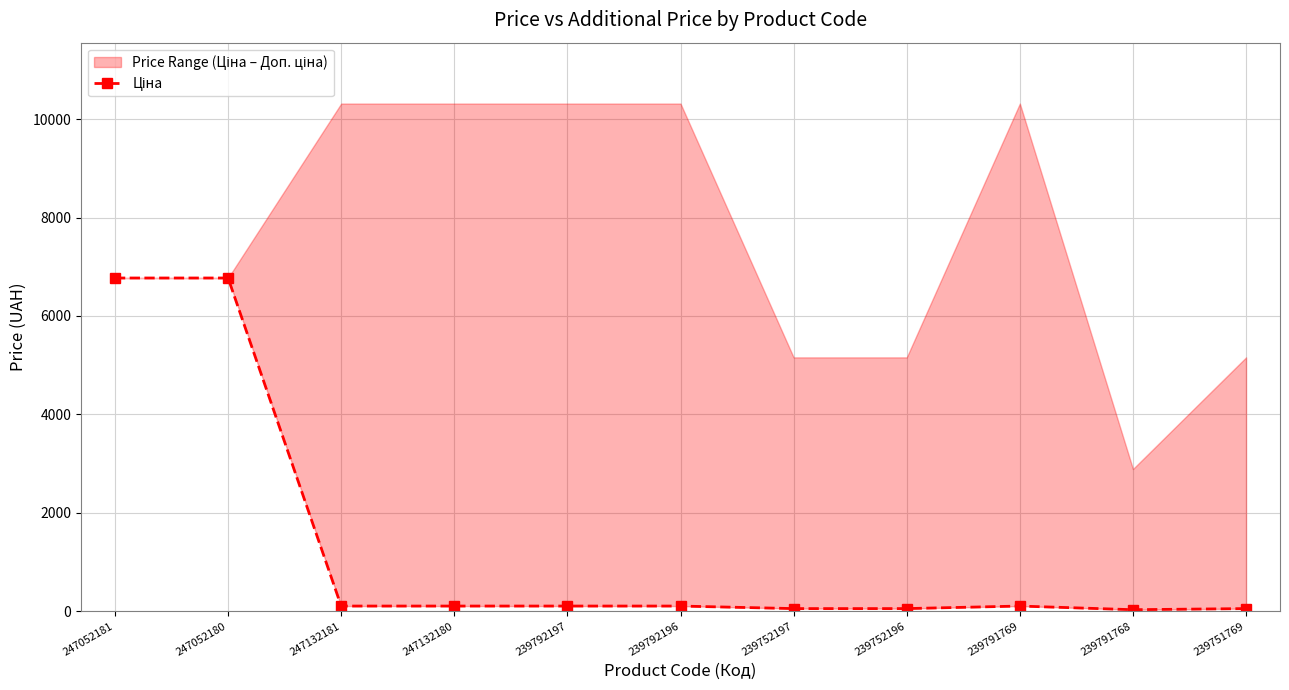

Approximately how many times larger is the value at 239752196 compared to 247132181?

0.5